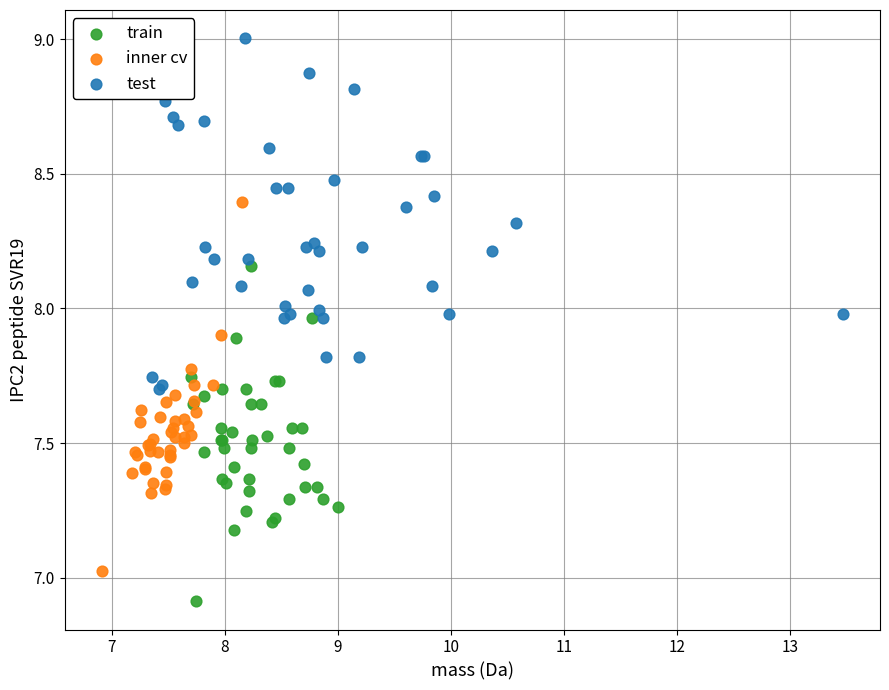

Which series reaches the minimum Y coordinate?

train